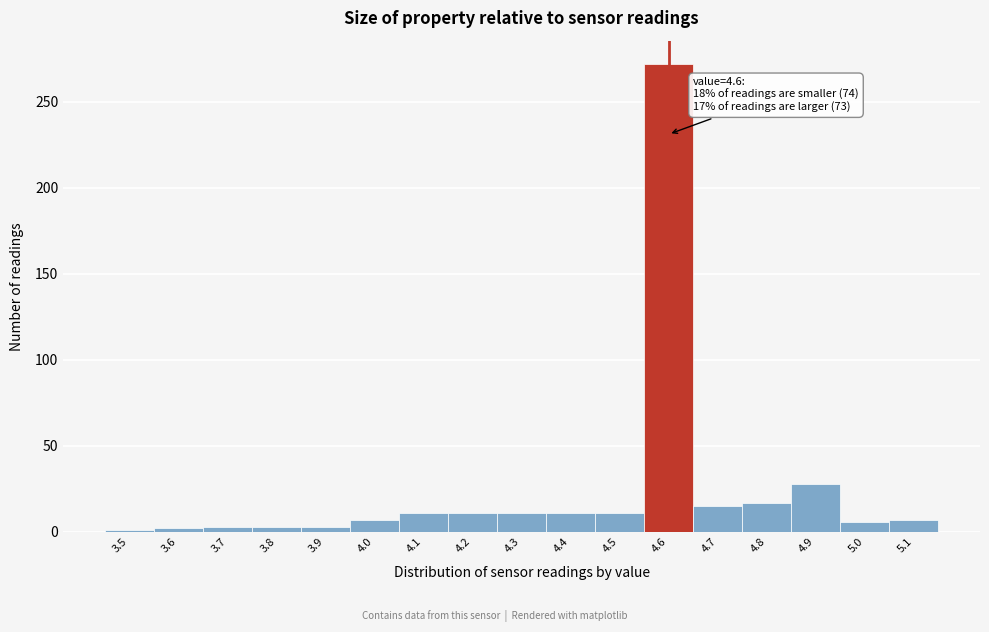

Over which range of the x-axis is the bar tallest?

4.55 to 4.65